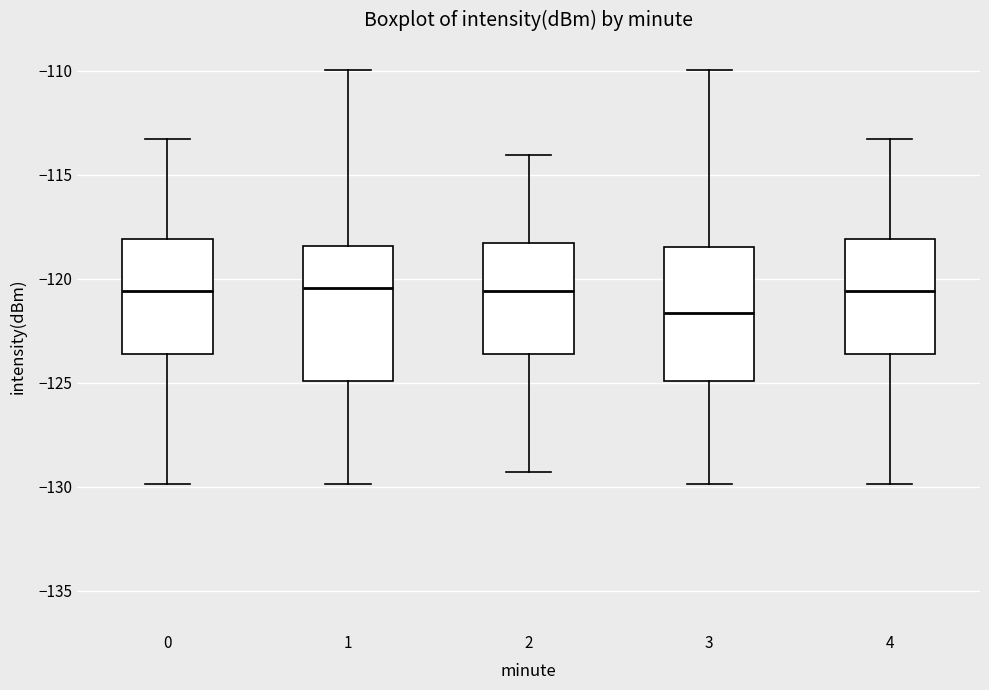

Reading left to right, transcribe this box plot: for each box, give where its median line is, the range the box spans, and where its two whiskers end, as read against the y-axis. The values are not printed on the chart, so give them approximately, as read against the axis.

0: median -120.5, box -123.5 to -118.0, whiskers -130.0 to -113.5
1: median -120.5, box -125.0 to -118.5, whiskers -130.0 to -110.0
2: median -120.5, box -123.5 to -118.5, whiskers -129.5 to -114.0
3: median -121.5, box -125.0 to -118.5, whiskers -130.0 to -110.0
4: median -120.5, box -123.5 to -118.0, whiskers -130.0 to -113.5